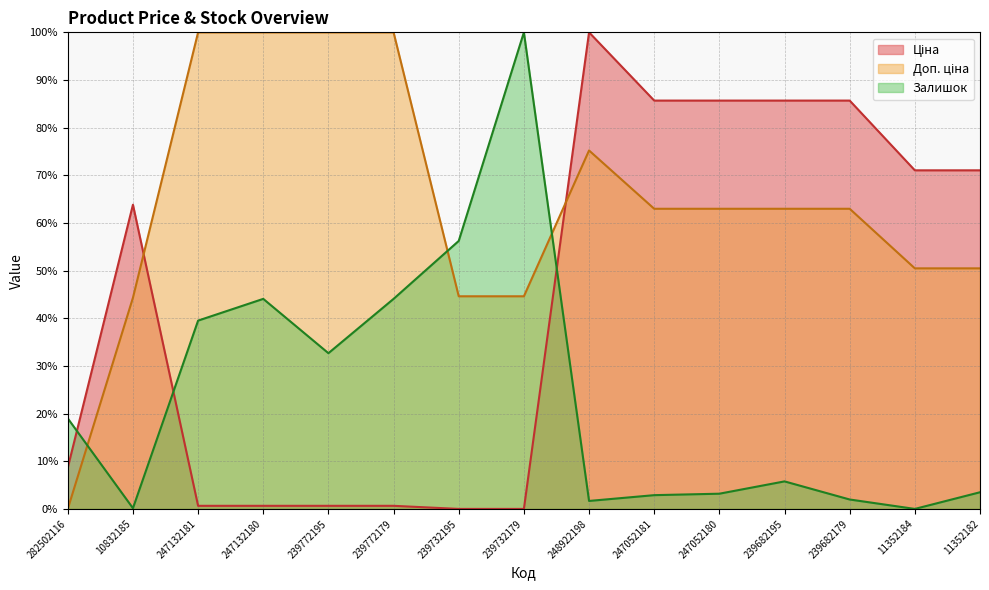

Between 239772195 and 239682195, which is larger?

239682195